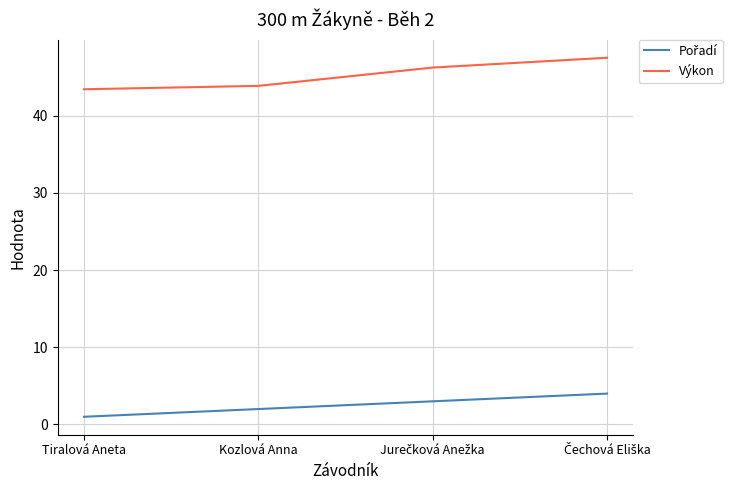

What is the sum of all Výkon values?

180.9